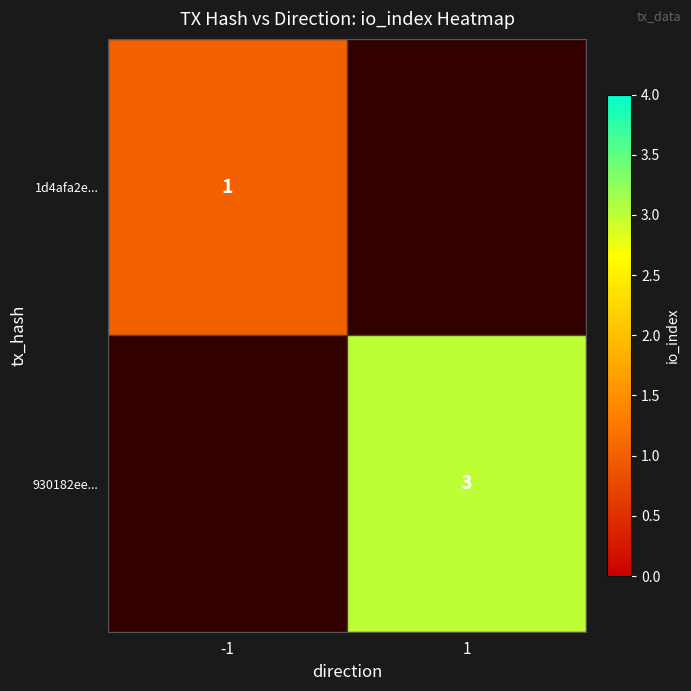

The 1d4afa2e... series shows 0 at -1. True or false?

False